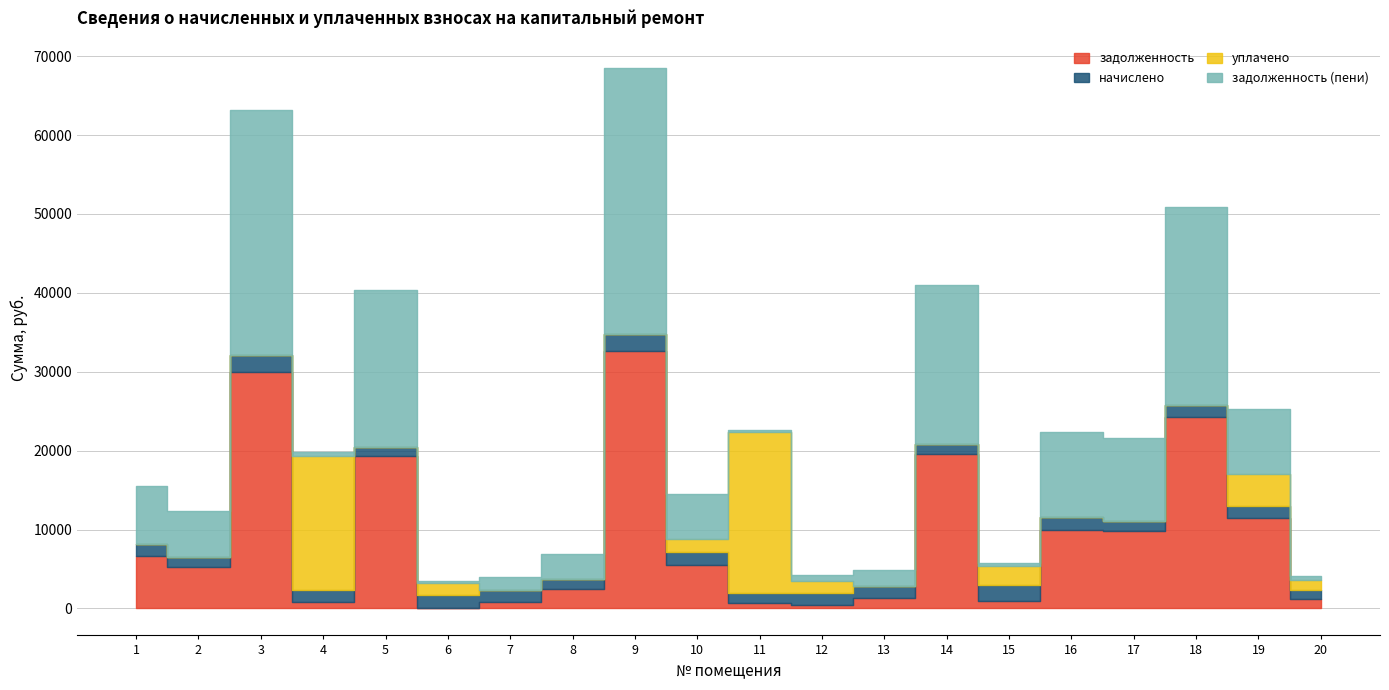

What is the average value of the начислено series?

1527.8